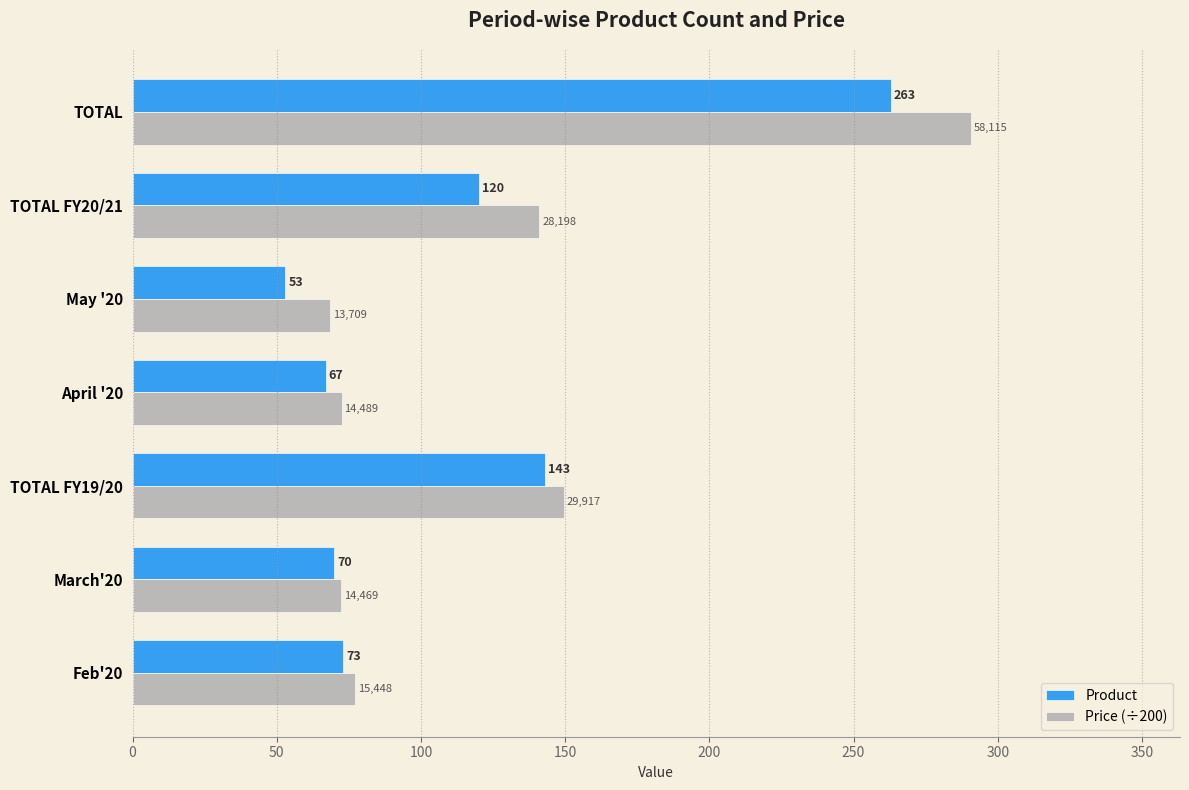

Which category has the highest value in the Price (÷200) series?

TOTAL